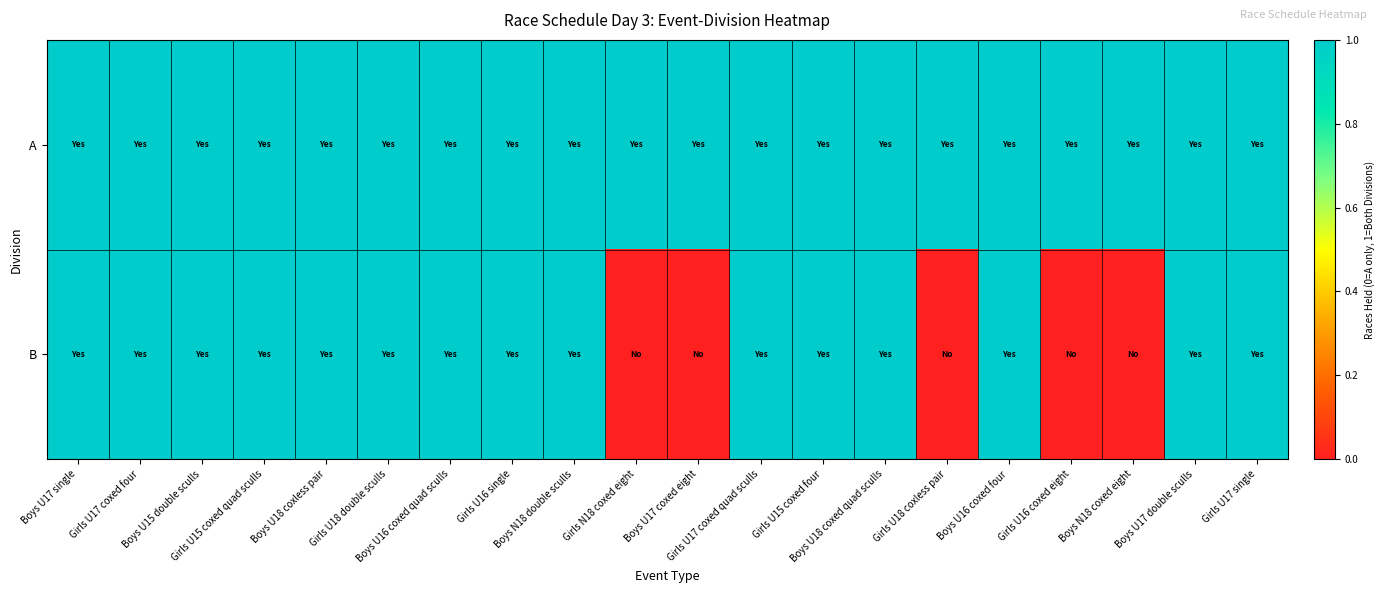

Which series has the largest range (max minus min)?

B